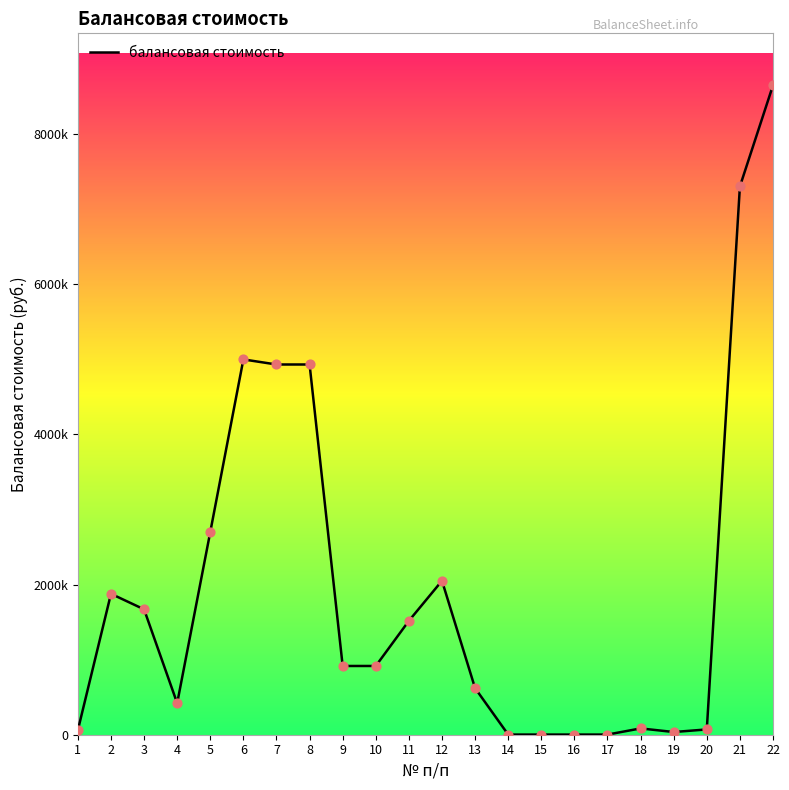

Does the chart have visible grid lines?

No